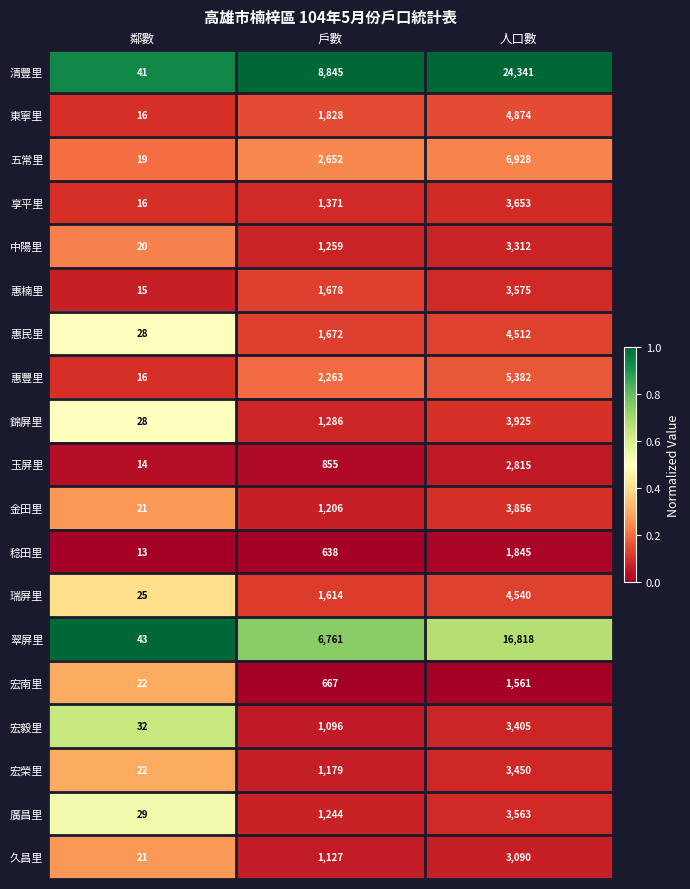

What is the greatest value displayed?

24341